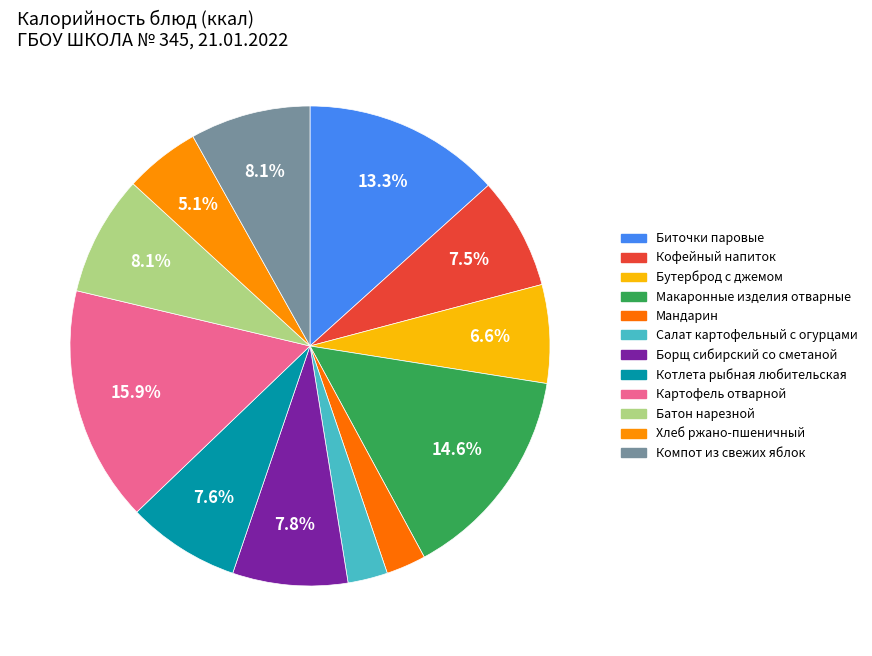

How many segments does this pie chart have?

12